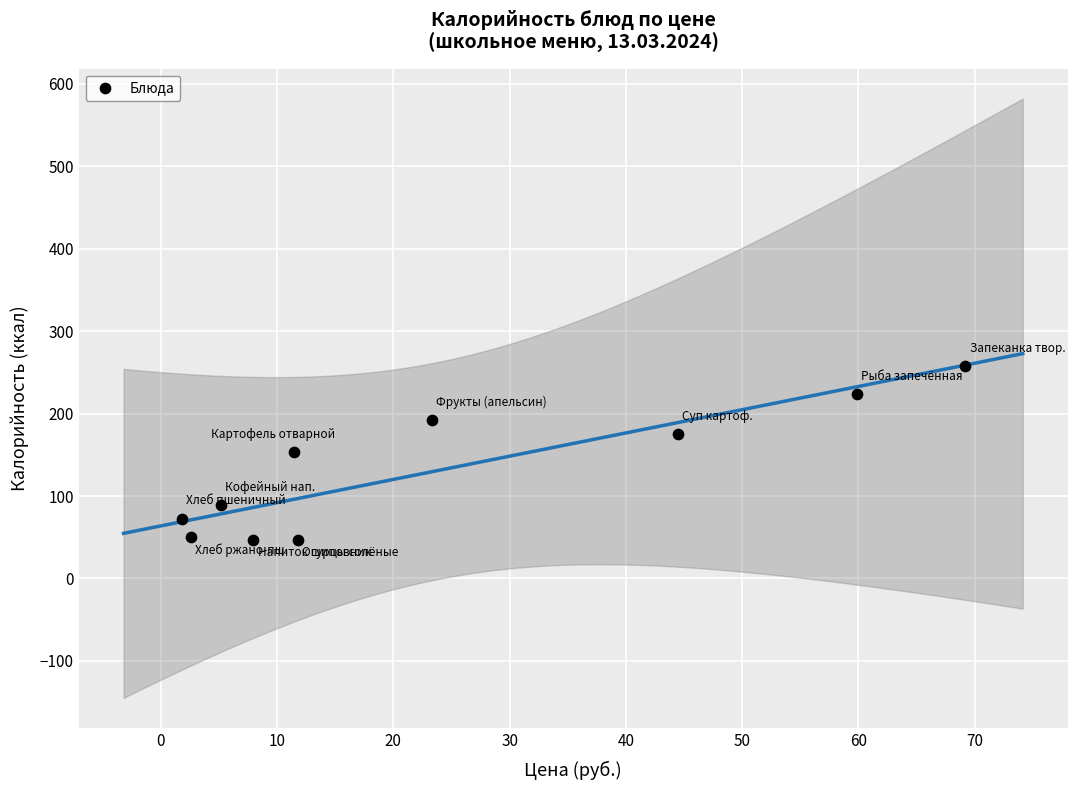

What is the average X value?

23.8